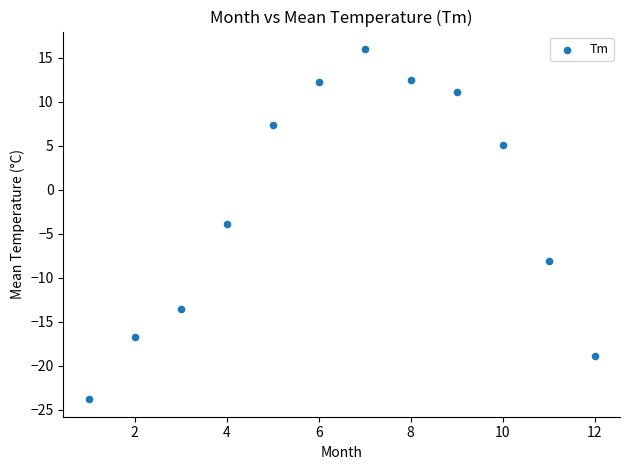

What Y value in the scatter plot is closest to -3?

-3.9